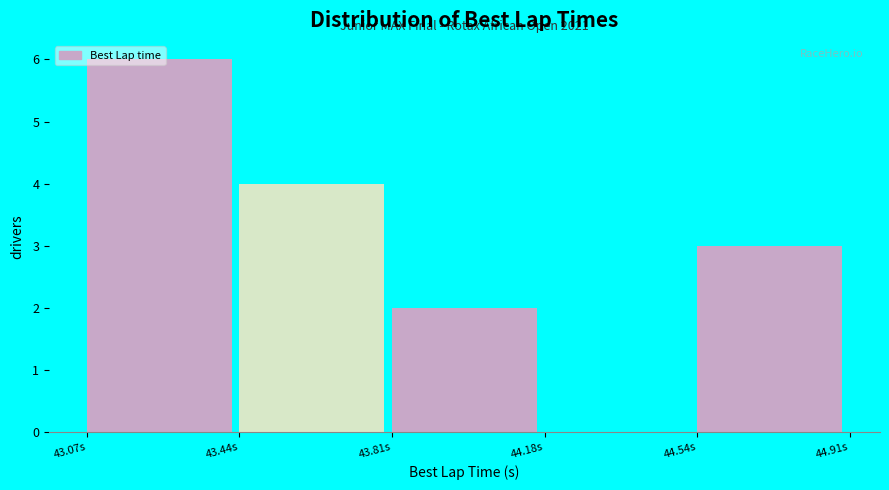

Which range on the x-axis has the tallest bar?

43.05 to 43.45